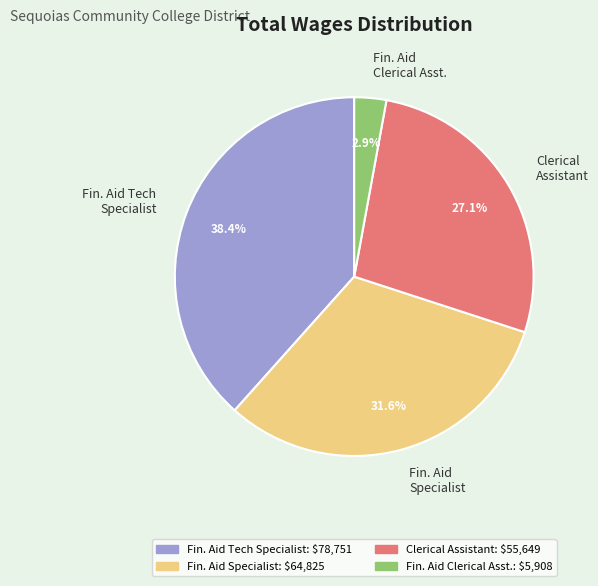

Which slice is the smallest?

Fin. Aid Clerical Asst.